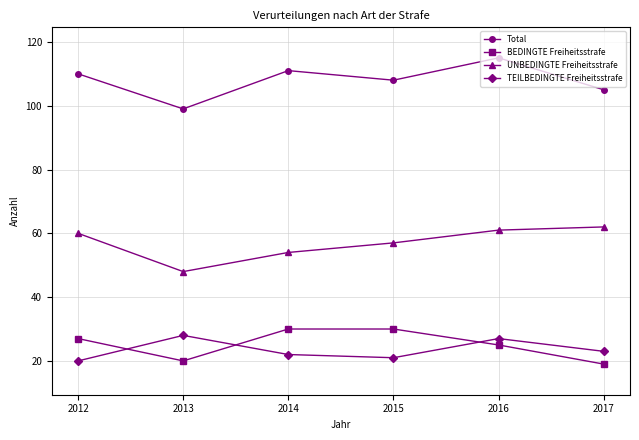

True or false: UNBEDINGTE Freiheitsstrafe and TEILBEDINGTE Freiheitsstrafe cross at least once.

False